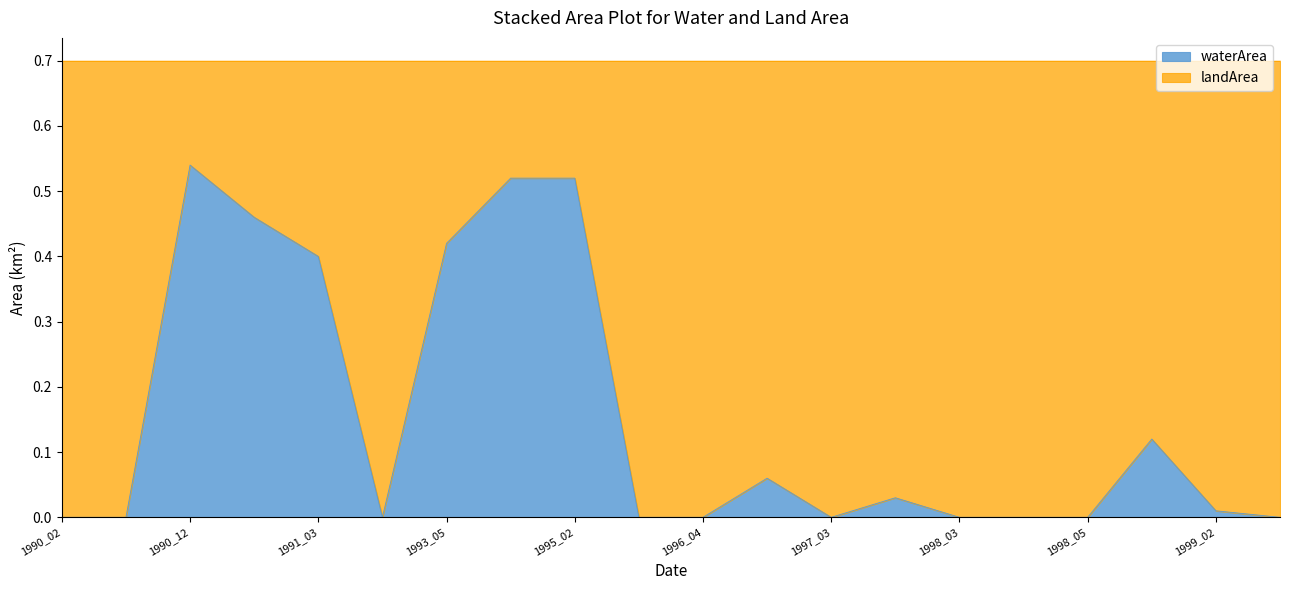

True or false: the data has more than 2 interior local peaks.

True